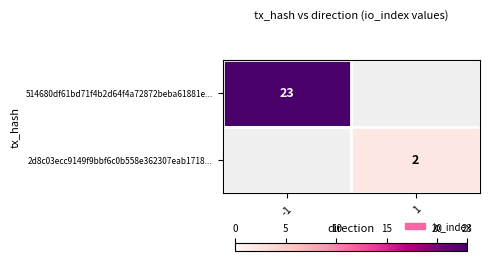

Count the number of data series in this chart.

2